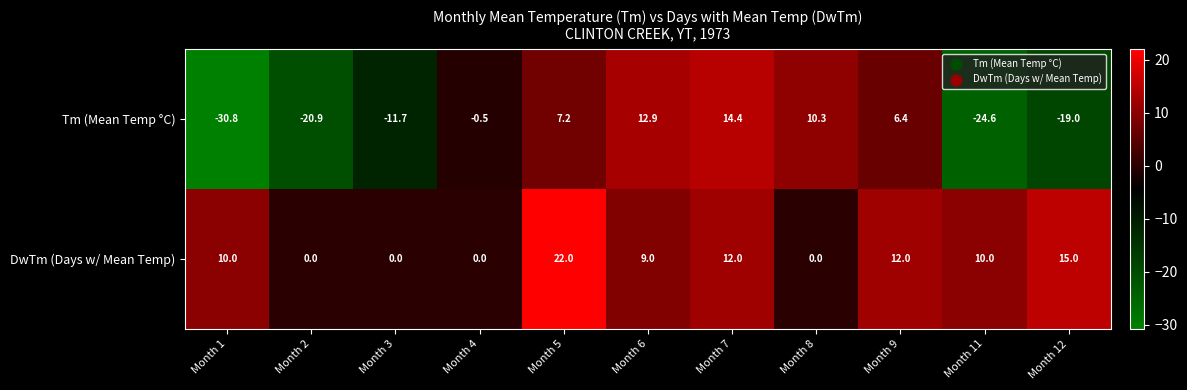

Is the value of DwTm (Days w/ Mean Temp) at Month 3 greater than the value of Tm (Mean Temp °C) at Month 8?

No